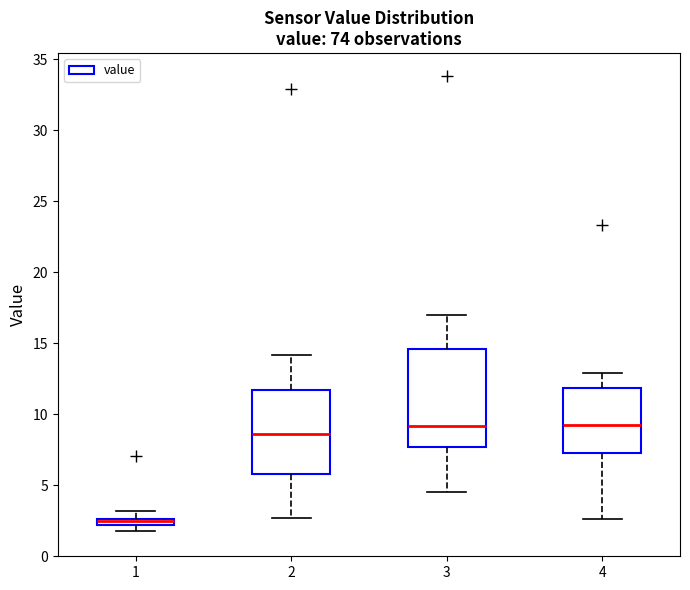

Which box is the tallest, from its lower edge to its upper edge?

3